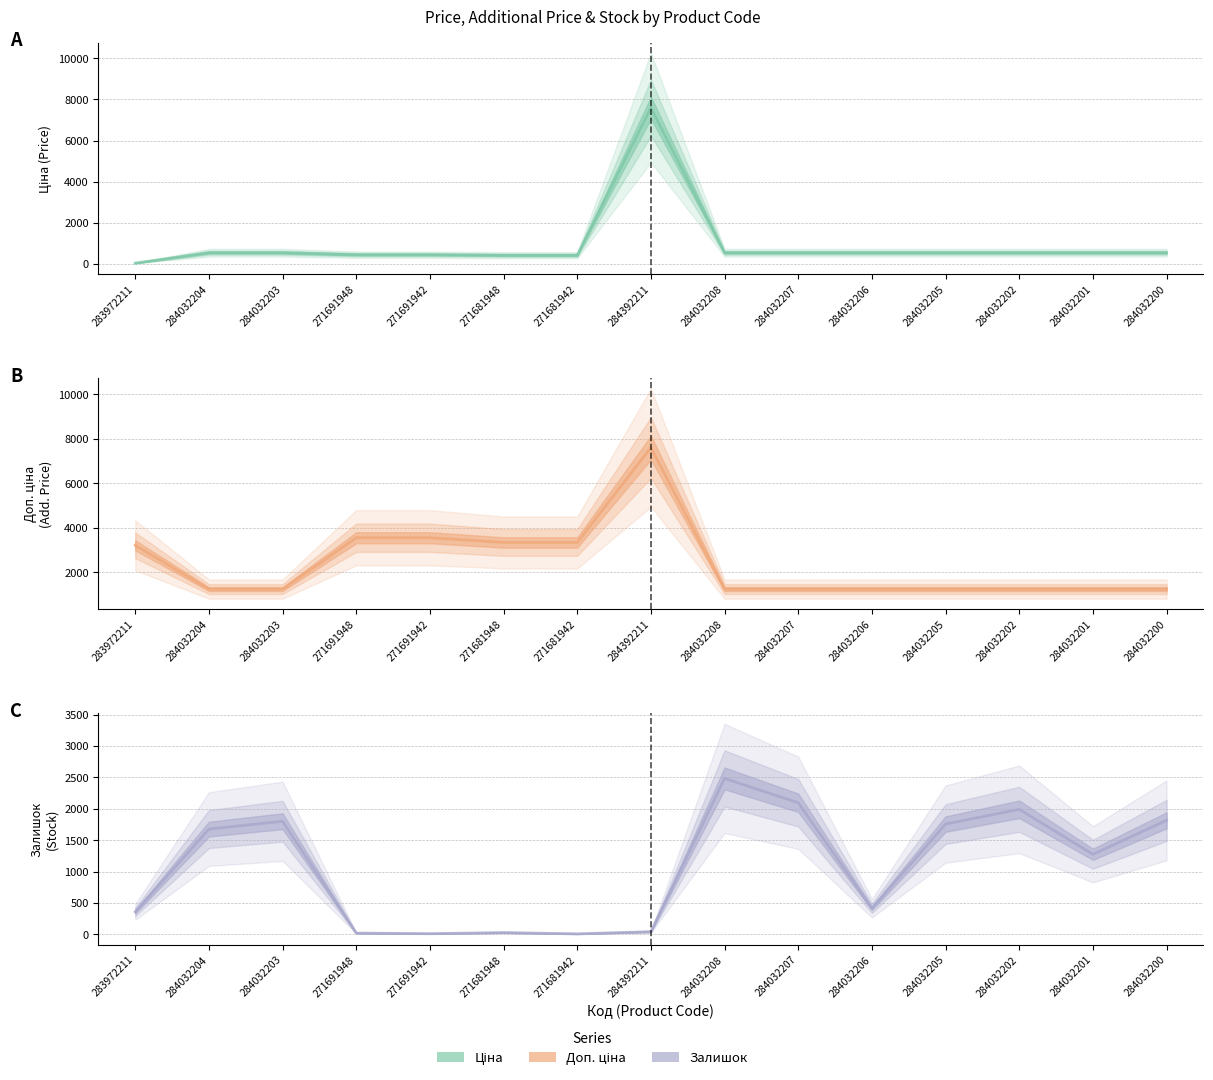

At how many categories does at least one series exceed 5969?

1